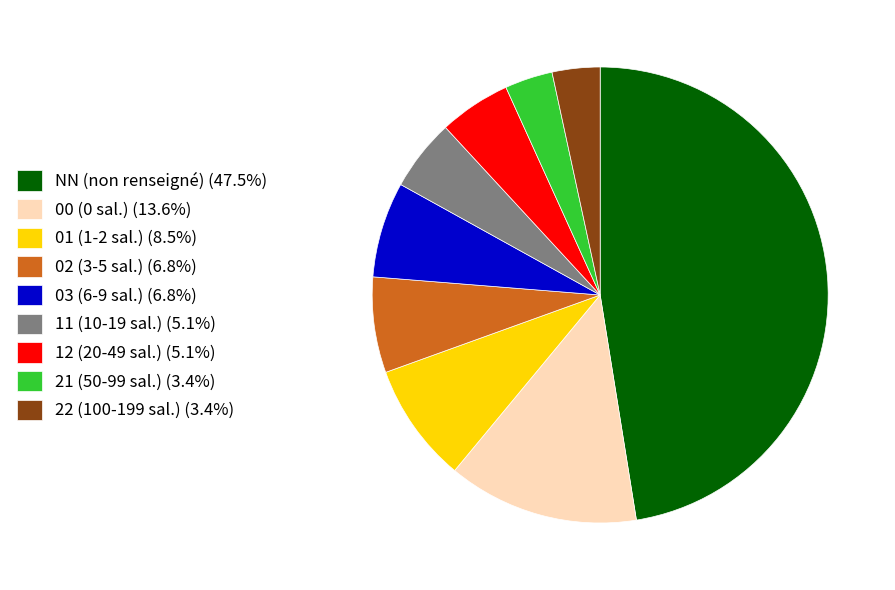

Approximately how many times larger is the value at 03 (6-9 sal.) (6.8%) compared to 21 (50-99 sal.) (3.4%)?

2.0